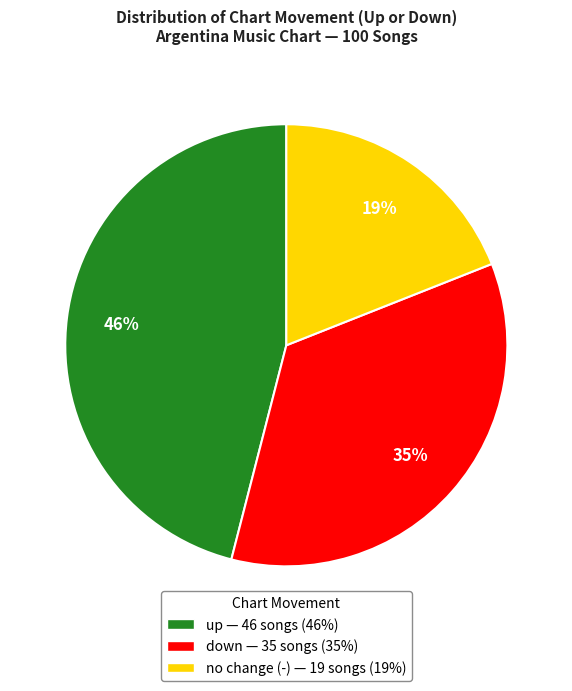

How many slices are in this pie chart?

3